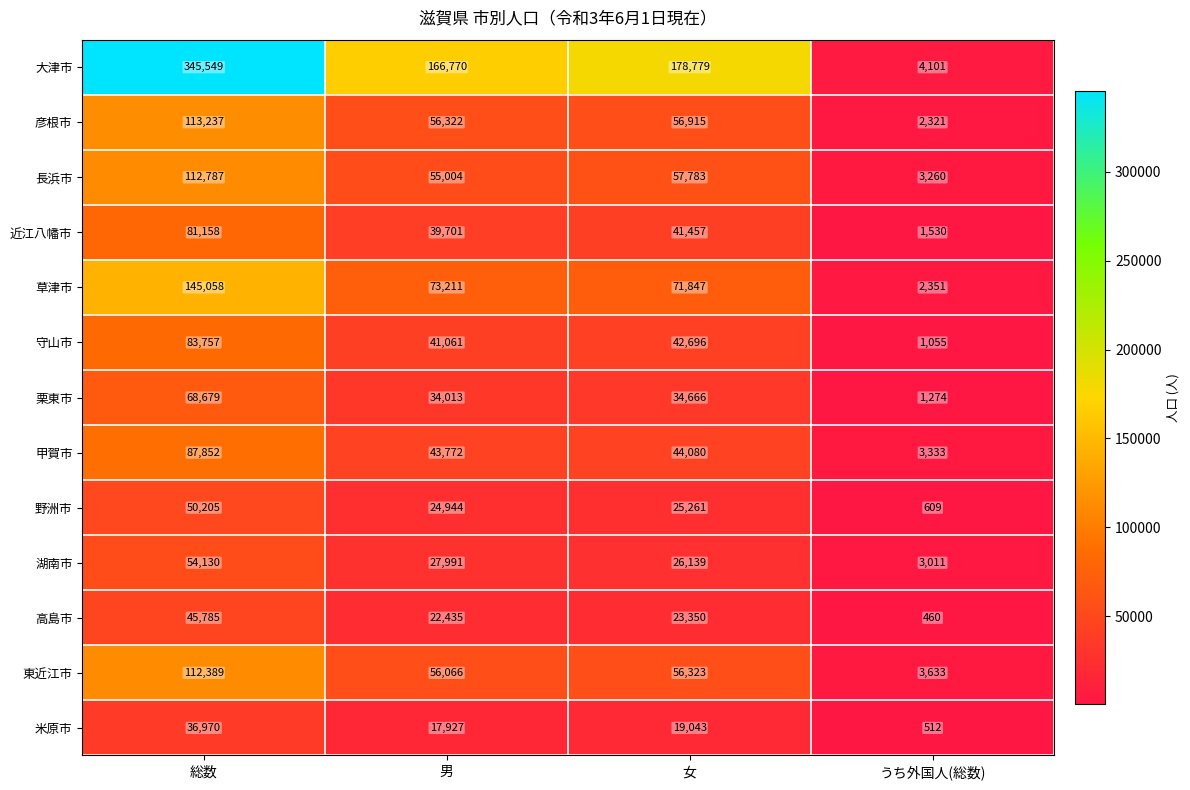

What is the greatest value displayed?

345549